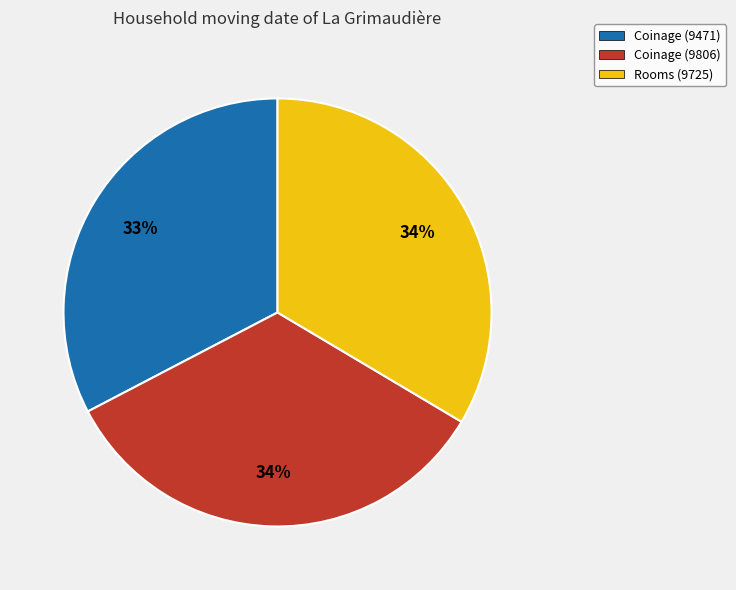

What is the smallest slice in the pie chart?

Coinage (9471)